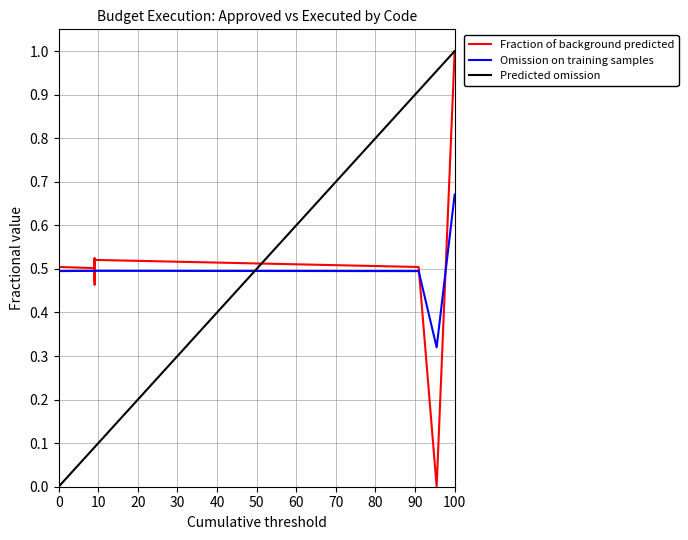

At how many categories does at least one series exceed 0?

21